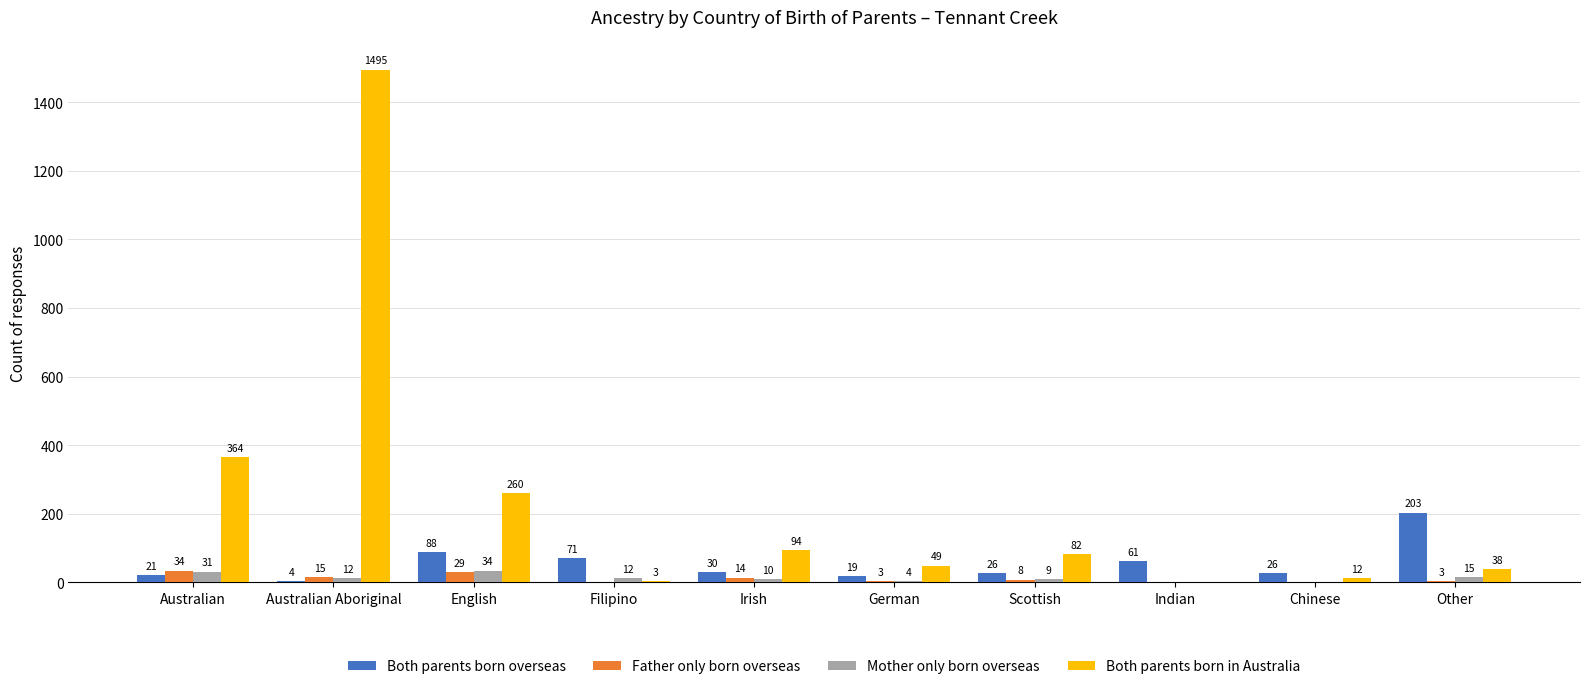

Reading right to left, transcribe all the data shown in this chart.

Both parents born overseas: Other=203	Chinese=26	Indian=61	Scottish=26	German=19	Irish=30	Filipino=71	English=88	Australian Aboriginal=4	Australian=21
Father only born overseas: Other=3	Chinese=0	Indian=0	Scottish=8	German=3	Irish=14	Filipino=0	English=29	Australian Aboriginal=15	Australian=34
Mother only born overseas: Other=15	Chinese=0	Indian=0	Scottish=9	German=4	Irish=10	Filipino=12	English=34	Australian Aboriginal=12	Australian=31
Both parents born in Australia: Other=38	Chinese=12	Indian=0	Scottish=82	German=49	Irish=94	Filipino=3	English=260	Australian Aboriginal=1495	Australian=364